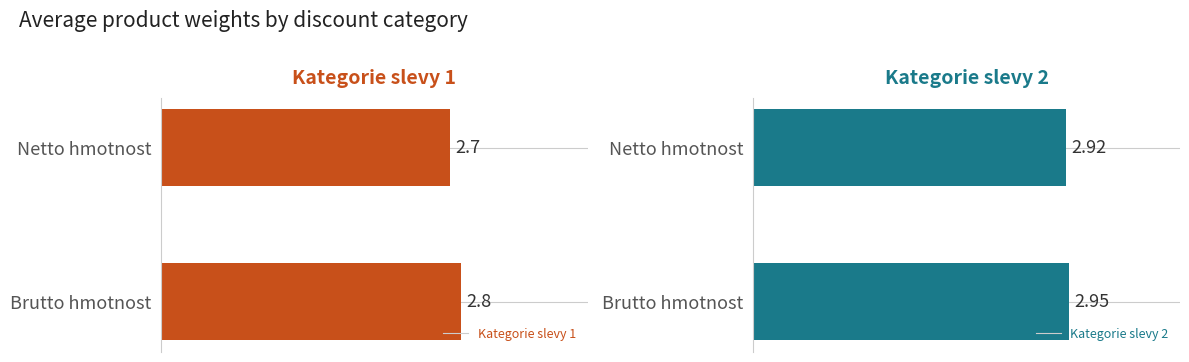

What is the average value of the Kategorie slevy 1 series?

2.8